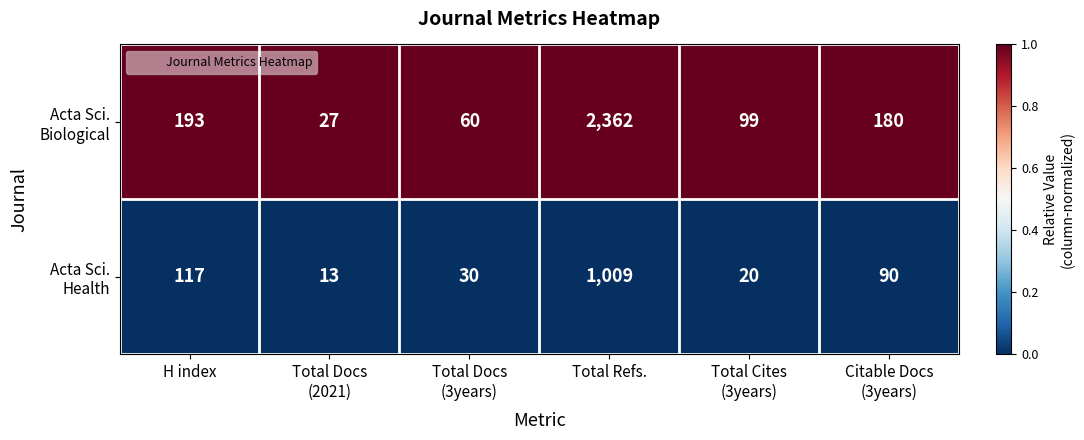

At which category is the sum across all series the highest?

Total Refs.